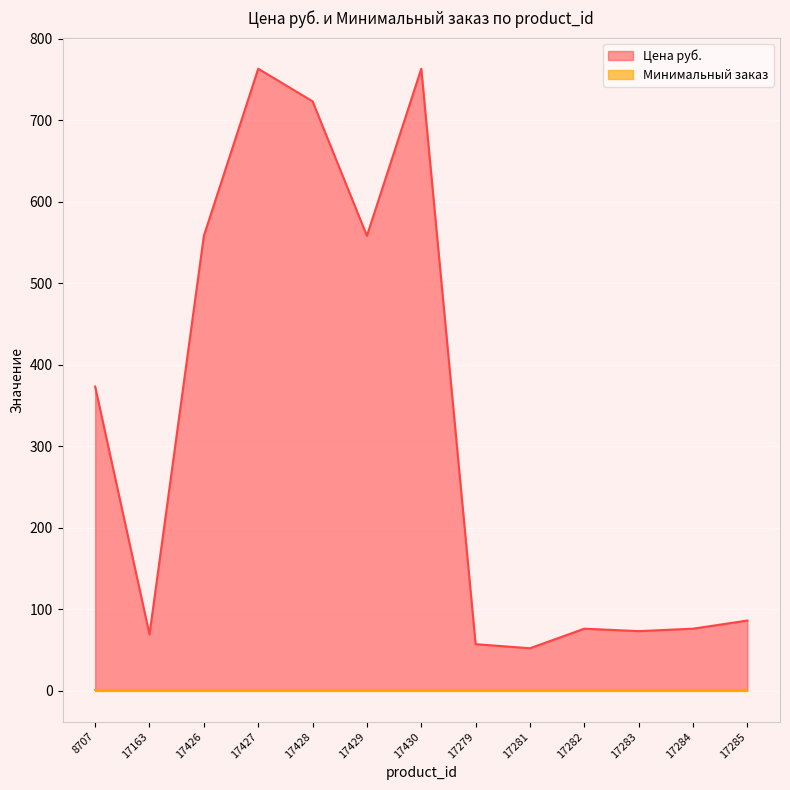

What is the ratio of the value at 17282 to the value at 17426?

0.1